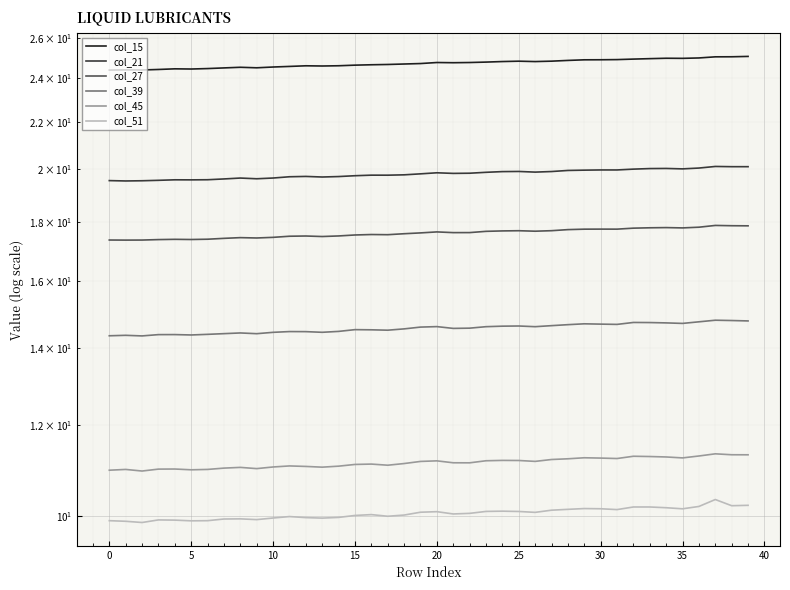

What is the difference between the maximum and second lowest values in the col_27 series?

0.5